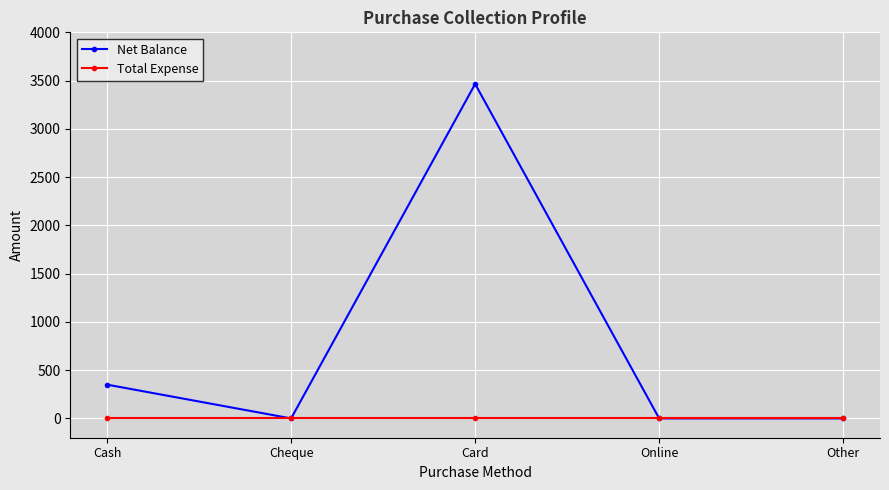

Which series has the widest spread of values?

Net Balance